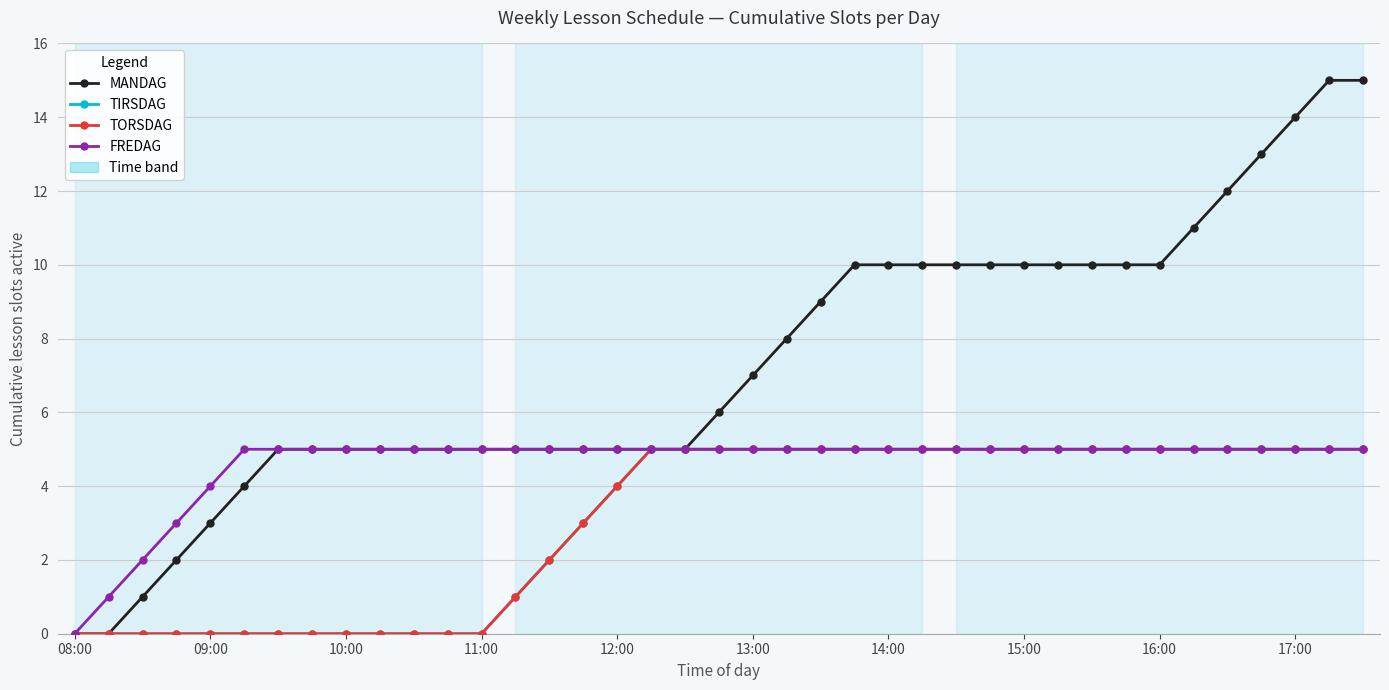

Does the chart have visible grid lines?

Yes